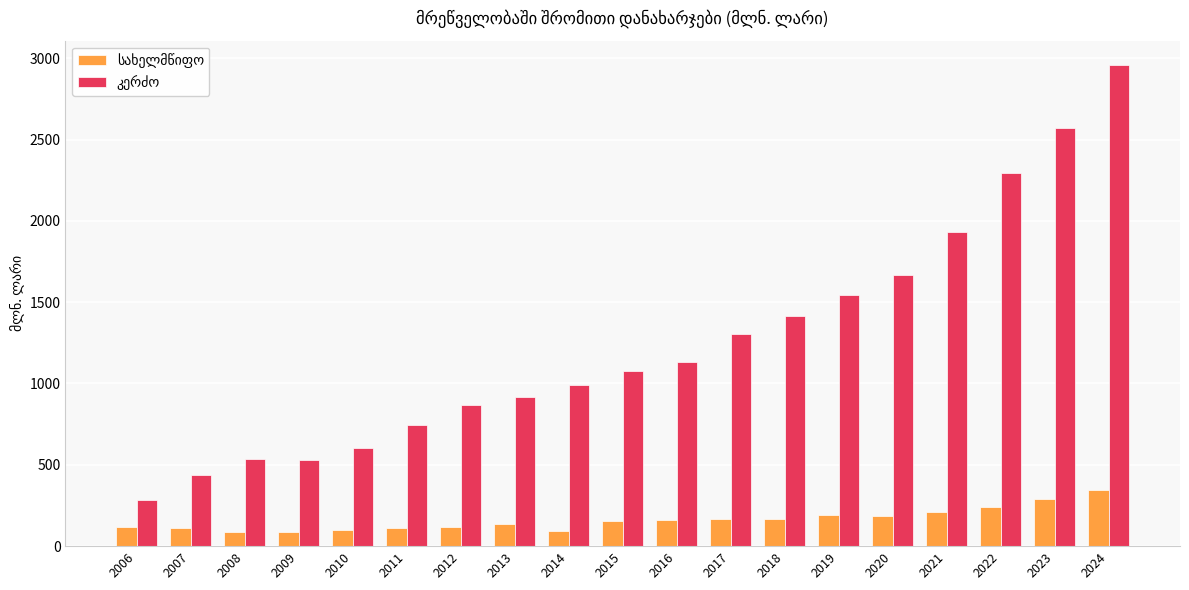

At which category is the sum across all series the highest?

2024